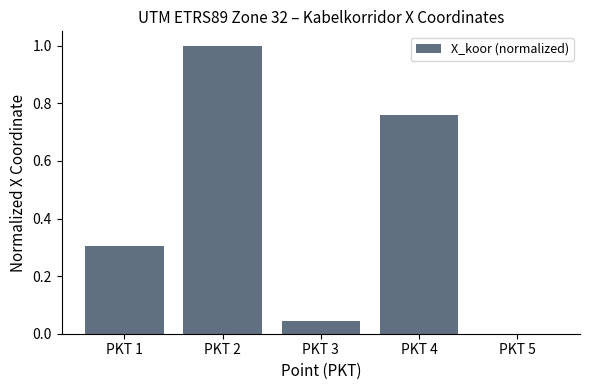

What is the change in value from PKT 3 to PKT 4?

+0.7